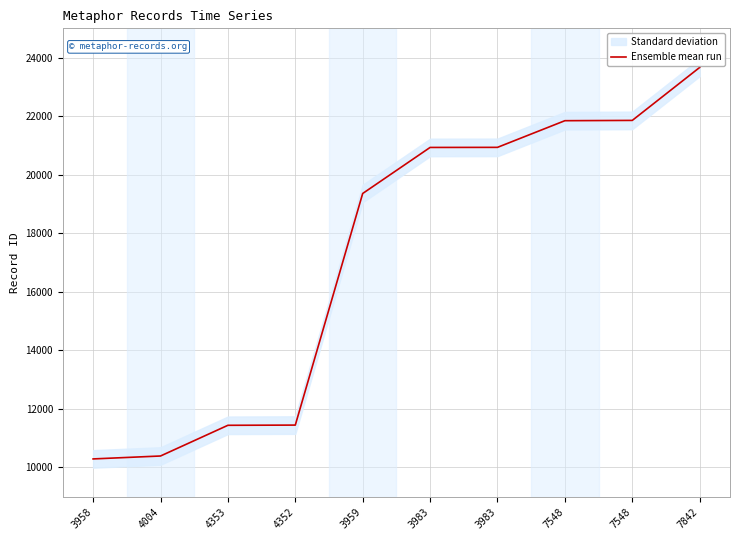

What is the average value?

17214